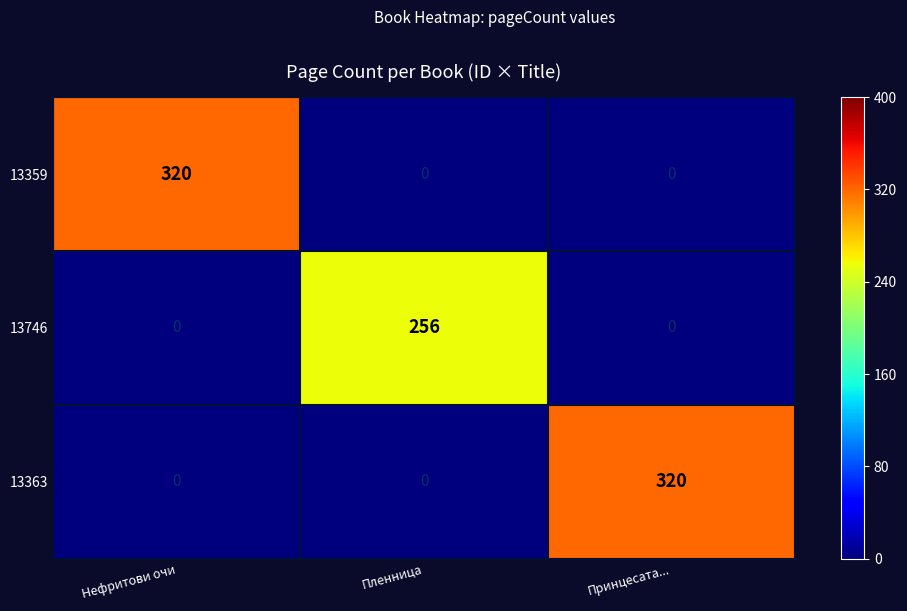

Reading left to right, what are all the values shown in this chart?

13359: Нефритови очи=320	Пленница=0	Принцесата...=0
13746: Нефритови очи=0	Пленница=256	Принцесата...=0
13363: Нефритови очи=0	Пленница=0	Принцесата...=320